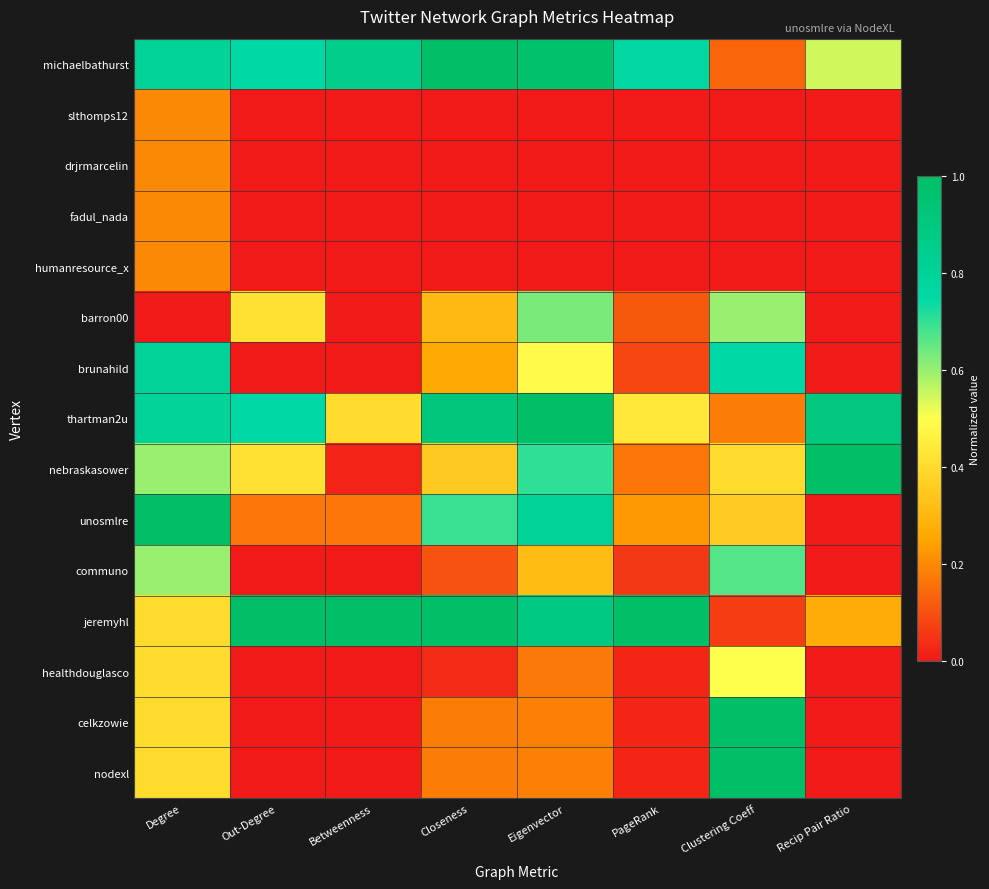

Reading left to right, what are all the values shown in this chart?

michaelbathurst: Degree=0.8	Out-Degree=0.8	Betweenness=0.9	Closeness=1.0	Eigenvector=1.0	PageRank=0.8	Clustering Coeff=0.1	Recip Pair Ratio=0.5
slthomps12: Degree=0.2	Out-Degree=0.0	Betweenness=0.0	Closeness=0.0	Eigenvector=0.0	PageRank=0.0	Clustering Coeff=0.0	Recip Pair Ratio=0.0
drjrmarcelin: Degree=0.2	Out-Degree=0.0	Betweenness=0.0	Closeness=0.0	Eigenvector=0.0	PageRank=0.0	Clustering Coeff=0.0	Recip Pair Ratio=0.0
fadul_nada: Degree=0.2	Out-Degree=0.0	Betweenness=0.0	Closeness=0.0	Eigenvector=0.0	PageRank=0.0	Clustering Coeff=0.0	Recip Pair Ratio=0.0
humanresource_x: Degree=0.2	Out-Degree=0.0	Betweenness=0.0	Closeness=0.0	Eigenvector=0.0	PageRank=0.0	Clustering Coeff=0.0	Recip Pair Ratio=0.0
barron00: Degree=0.0	Out-Degree=0.4	Betweenness=0.0	Closeness=0.3	Eigenvector=0.6	PageRank=0.1	Clustering Coeff=0.6	Recip Pair Ratio=0.0
brunahild: Degree=0.8	Out-Degree=0.0	Betweenness=0.0	Closeness=0.3	Eigenvector=0.5	PageRank=0.1	Clustering Coeff=0.8	Recip Pair Ratio=0.0
thartman2u: Degree=0.8	Out-Degree=0.8	Betweenness=0.4	Closeness=0.9	Eigenvector=1.0	PageRank=0.4	Clustering Coeff=0.2	Recip Pair Ratio=0.9
nebraskasower: Degree=0.6	Out-Degree=0.4	Betweenness=0.0	Closeness=0.4	Eigenvector=0.7	PageRank=0.2	Clustering Coeff=0.4	Recip Pair Ratio=1.0
unosmlre: Degree=1.0	Out-Degree=0.2	Betweenness=0.2	Closeness=0.7	Eigenvector=0.8	PageRank=0.2	Clustering Coeff=0.4	Recip Pair Ratio=0.0
communo: Degree=0.6	Out-Degree=0.0	Betweenness=0.0	Closeness=0.1	Eigenvector=0.3	PageRank=0.1	Clustering Coeff=0.7	Recip Pair Ratio=0.0
jeremyhl: Degree=0.4	Out-Degree=1.0	Betweenness=1.0	Closeness=1.0	Eigenvector=0.9	PageRank=1.0	Clustering Coeff=0.1	Recip Pair Ratio=0.3
healthdouglasco: Degree=0.4	Out-Degree=0.0	Betweenness=0.0	Closeness=0.0	Eigenvector=0.2	PageRank=0.0	Clustering Coeff=0.5	Recip Pair Ratio=0.0
celkzowie: Degree=0.4	Out-Degree=0.0	Betweenness=0.0	Closeness=0.2	Eigenvector=0.2	PageRank=0.0	Clustering Coeff=1.0	Recip Pair Ratio=0.0
nodexl: Degree=0.4	Out-Degree=0.0	Betweenness=0.0	Closeness=0.2	Eigenvector=0.2	PageRank=0.0	Clustering Coeff=1.0	Recip Pair Ratio=0.0